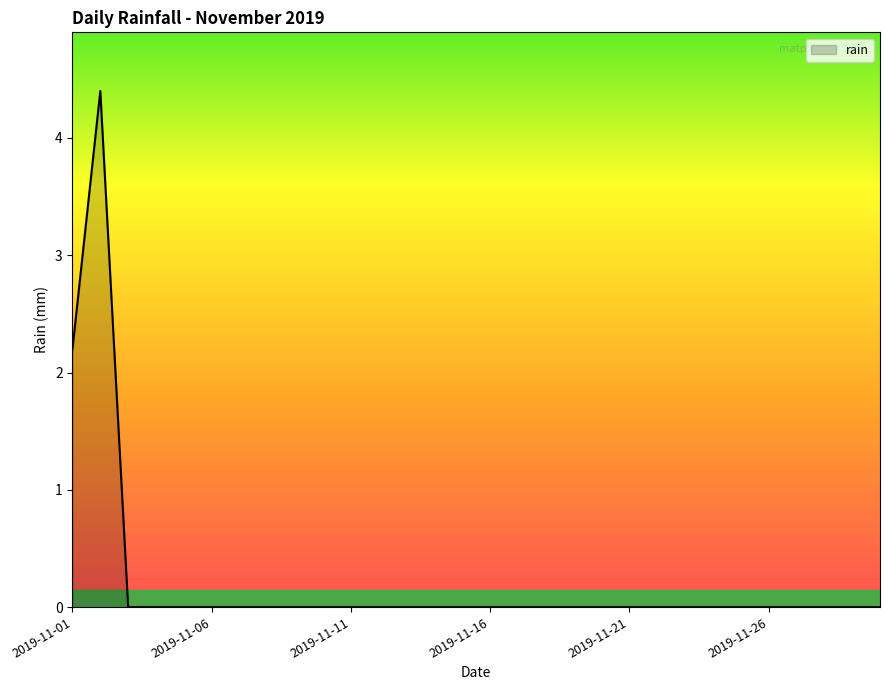

What is the maximum value shown in the chart?

4.4